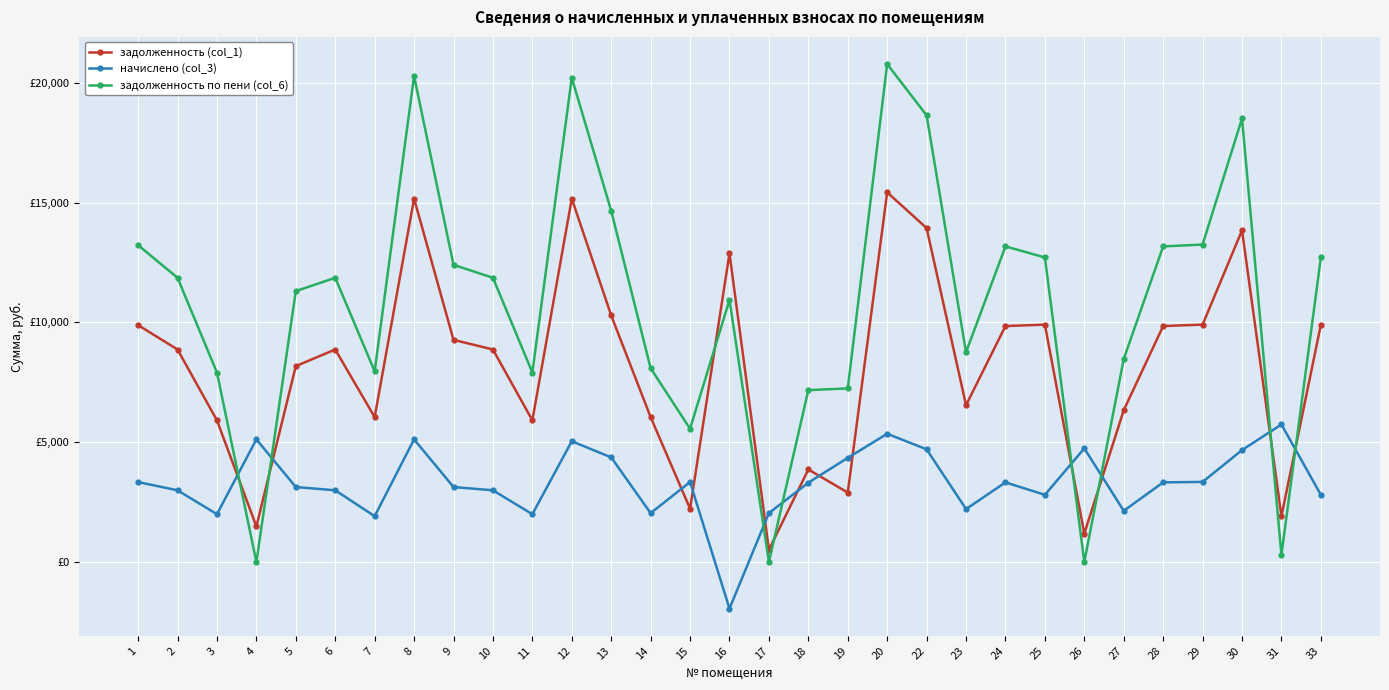

What is the total value across all series at 14?

16178.4